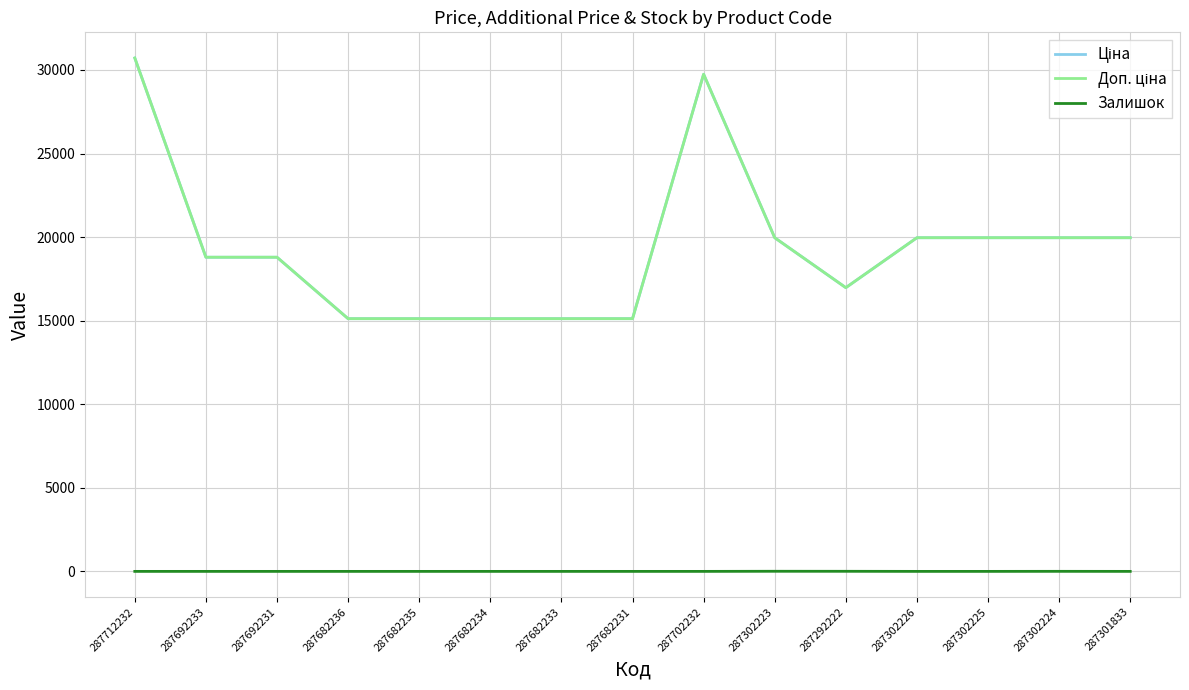

Reading left to right, transcribe all the data shown in this chart.

Ціна: 30717.1	18796.8	18796.8	15120.0	15120.0	15120.0	15120.0	15120.0	29747.2	19964.2	16976.3	19964.2	19964.2	19964.2	19964.2
Доп. ціна: 30717.1	18796.8	18796.8	15120.0	15120.0	15120.0	15120.0	15120.0	29747.2	19964.2	16976.3	19964.2	19964.2	19964.2	19964.2
Залишок: 0.0	0.0	0.0	0.0	0.0	0.0	0.0	0.0	0.0	7.0	5.0	0.0	0.0	3.0	0.0